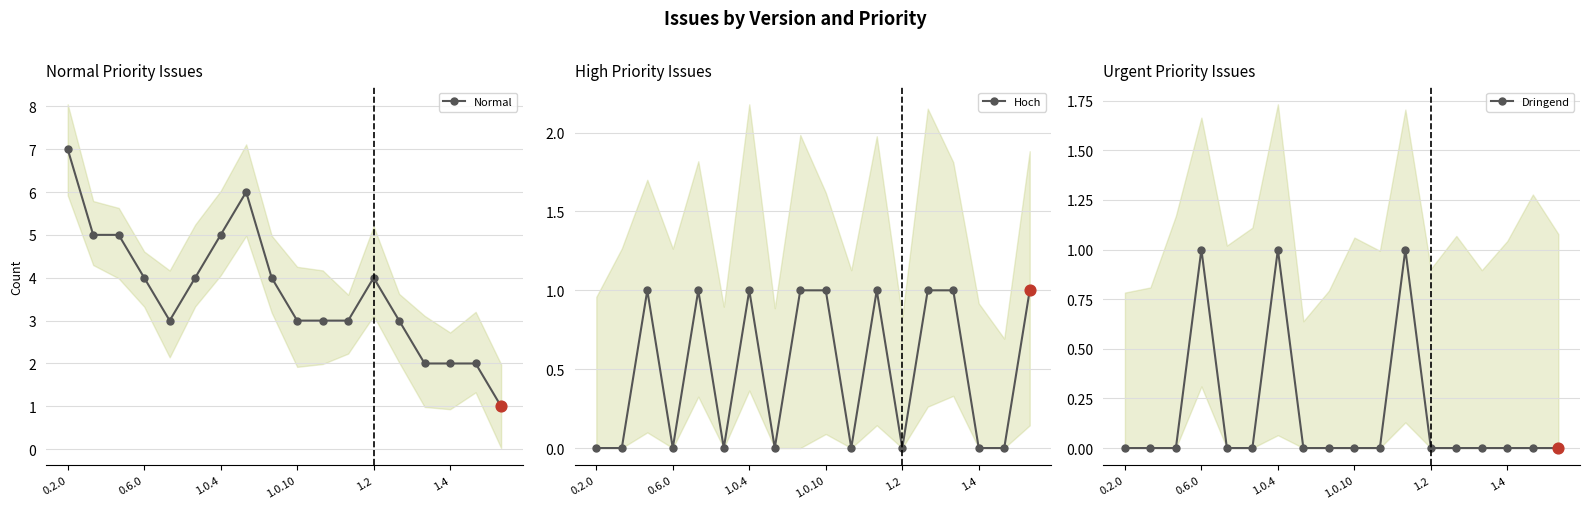

What are all the series names shown in the legend?

Normal, Hoch, Dringend